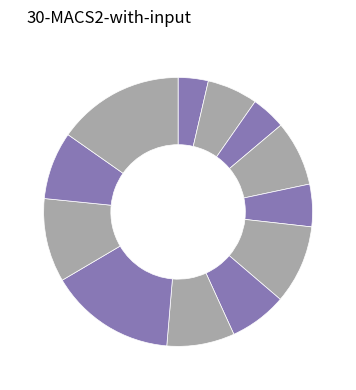

To the nearest percent, what is the difference between the largest and smallest slice percentages?

12%